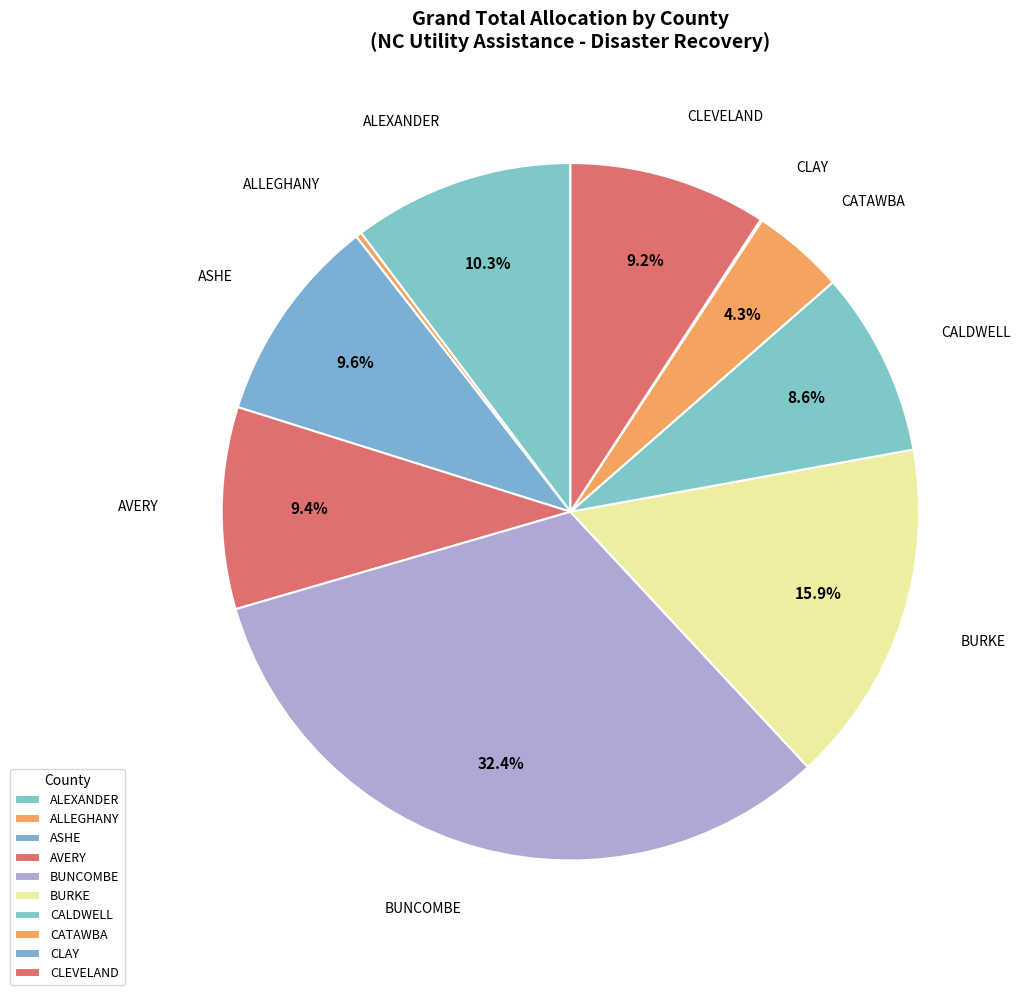

What percentage is NOT represented by CALDWELL?

91.4%